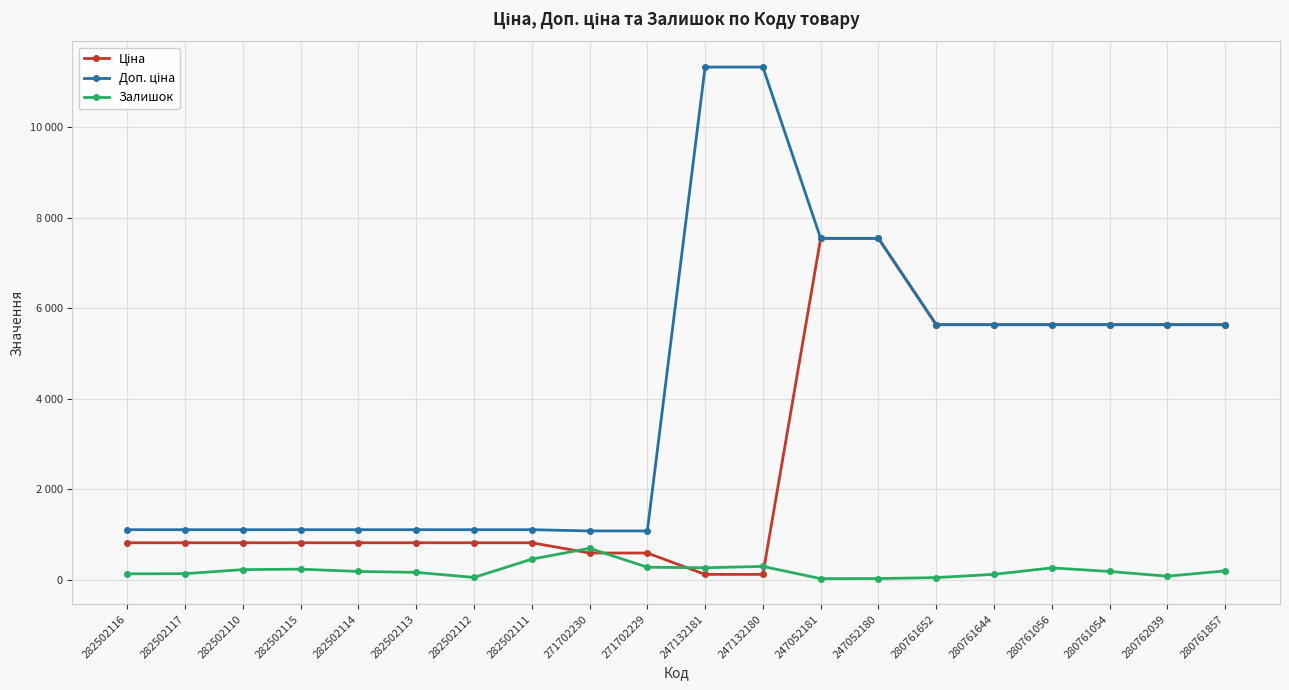

Does the chart have visible grid lines?

Yes